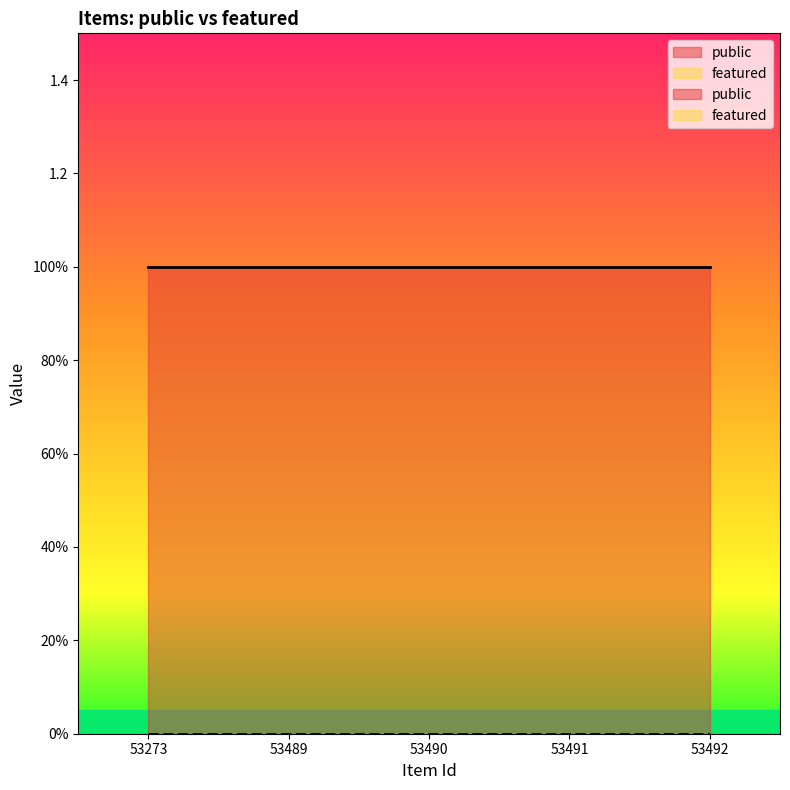

What is the greatest value displayed?

1